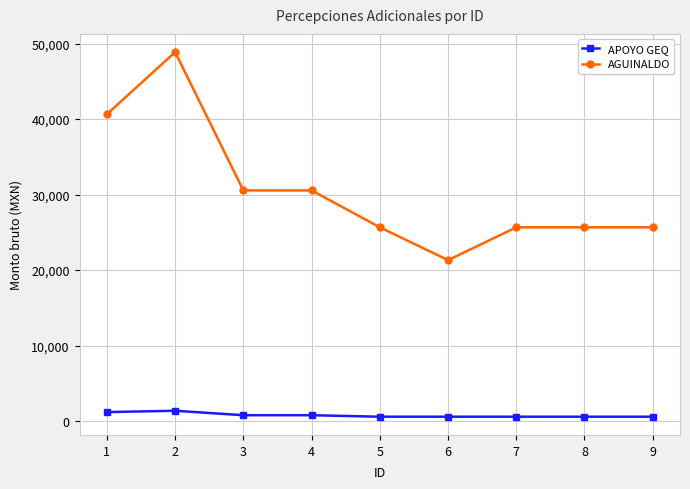

Which series has the largest range (max minus min)?

AGUINALDO